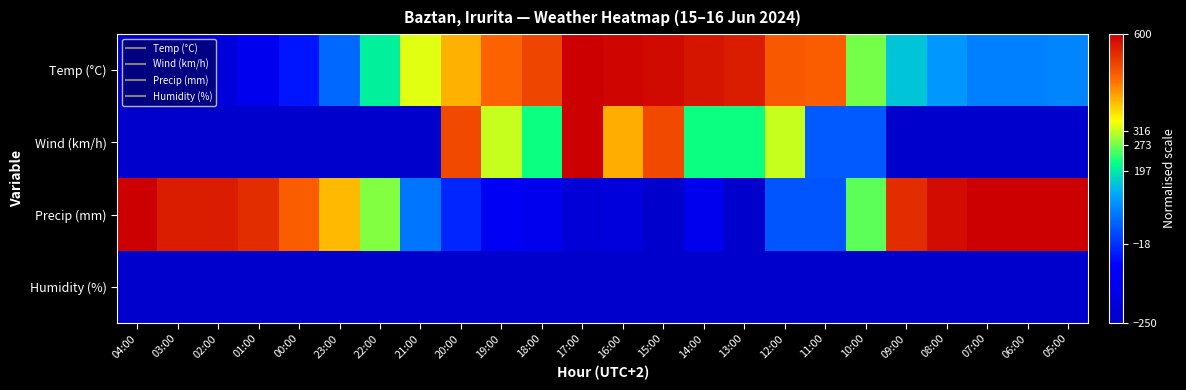

What is the maximum value shown in the chart?

600.0